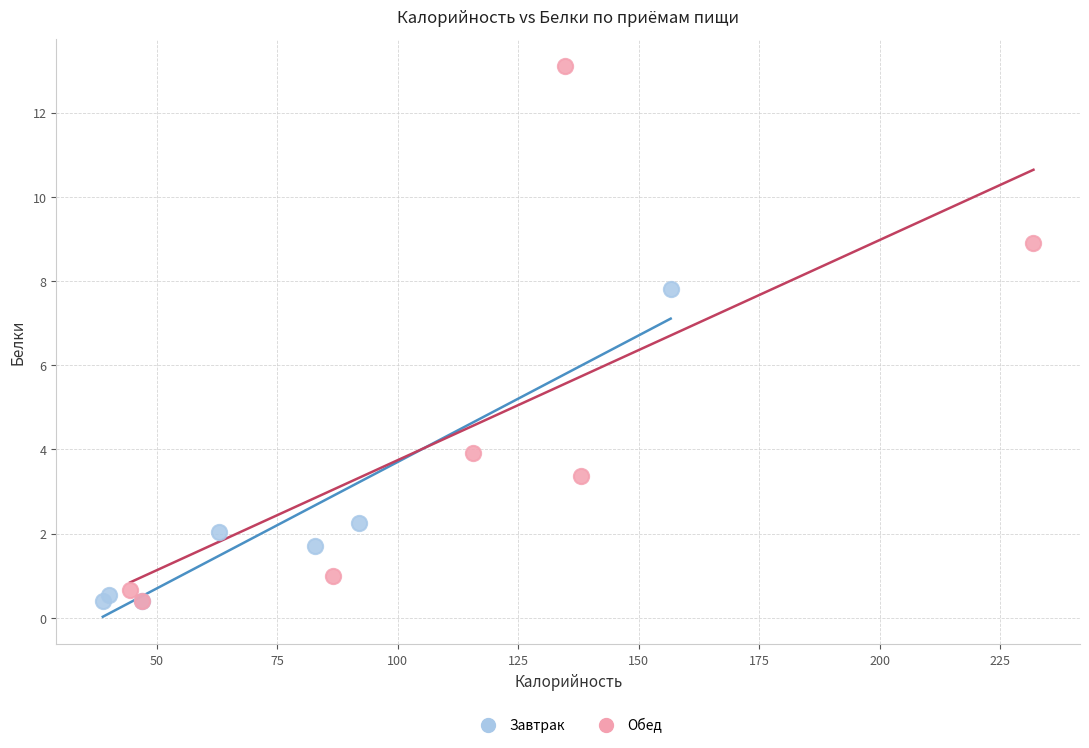

Which series contains the highest Y value?

Обед